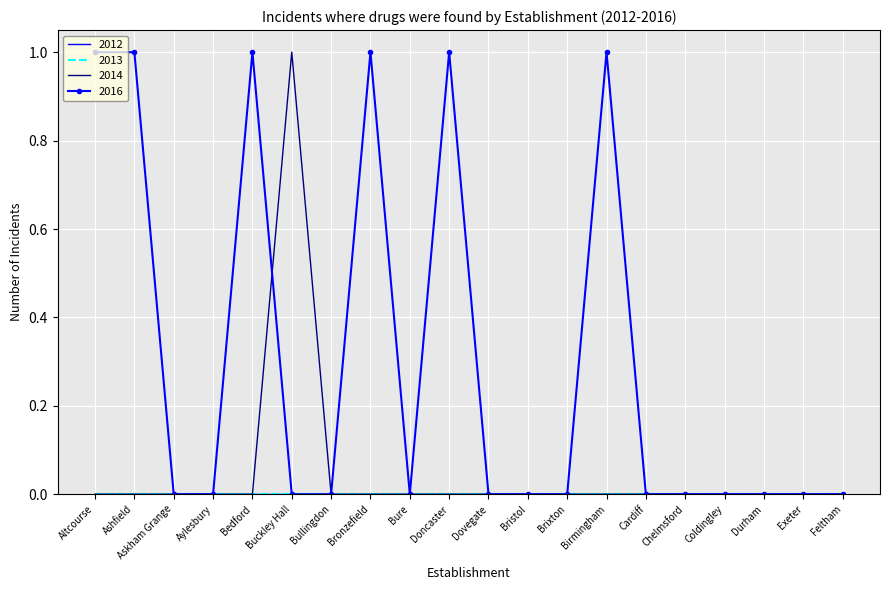

Reading left to right, what are all the values shown in this chart?

2014: Altcourse=0	Ashfield=0	Askham Grange=0	Aylesbury=0	Bedford=0	Buckley Hall=1	Bullingdon=0	Bronzefield=0	Bure=0	Doncaster=0	Dovegate=0	Bristol=0	Brixton=0	Birmingham=0	Cardiff=0	Chelmsford=0	Coldingley=0	Durham=0	Exeter=0	Feltham=0
2016: Altcourse=1	Ashfield=1	Askham Grange=0	Aylesbury=0	Bedford=1	Buckley Hall=0	Bullingdon=0	Bronzefield=1	Bure=0	Doncaster=1	Dovegate=0	Bristol=0	Brixton=0	Birmingham=1	Cardiff=0	Chelmsford=0	Coldingley=0	Durham=0	Exeter=0	Feltham=0